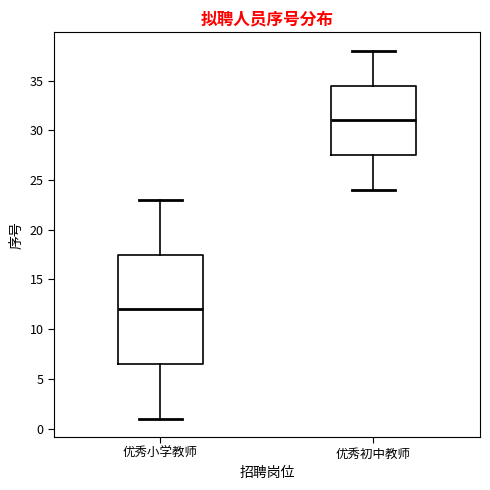

Reading left to right, read every box against the y-axis: the position of its median line, the range the box covers, and the ends of its whiskers. The values are not printed on the chart, so give them approximately, as read against the axis.

优秀小学教师: median 12.0, box 6.5 to 17.5, whiskers 1.0 to 23.0
优秀初中教师: median 31.0, box 27.5 to 34.5, whiskers 24.0 to 38.0